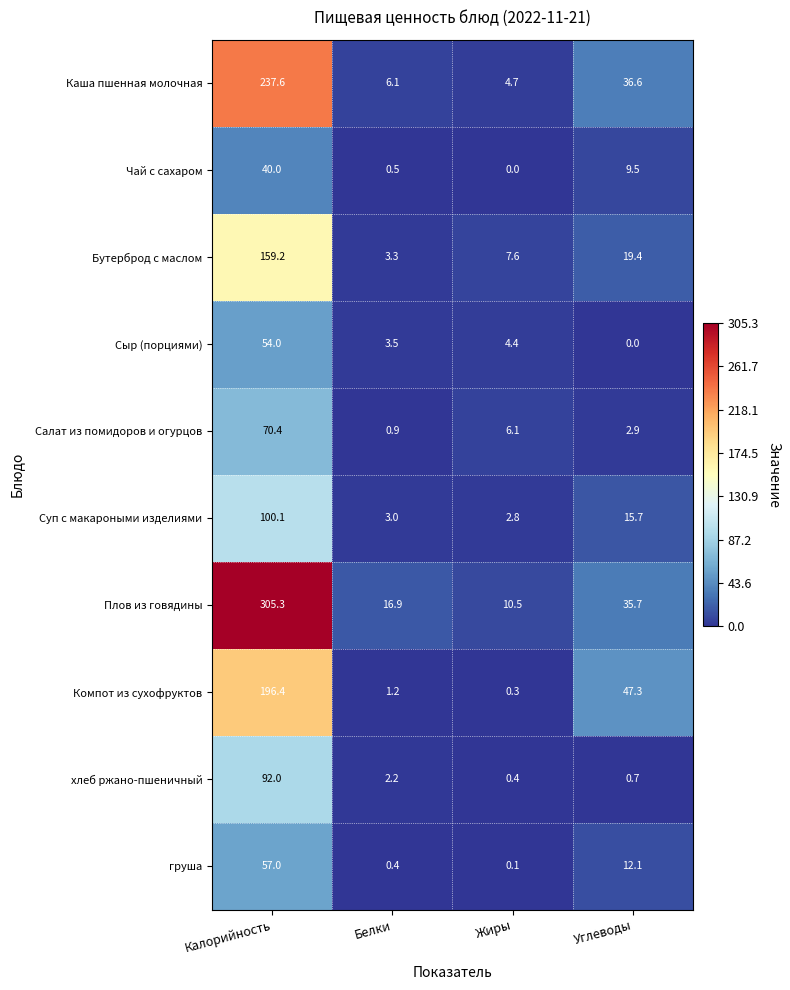

What is the greatest value displayed?

305.3